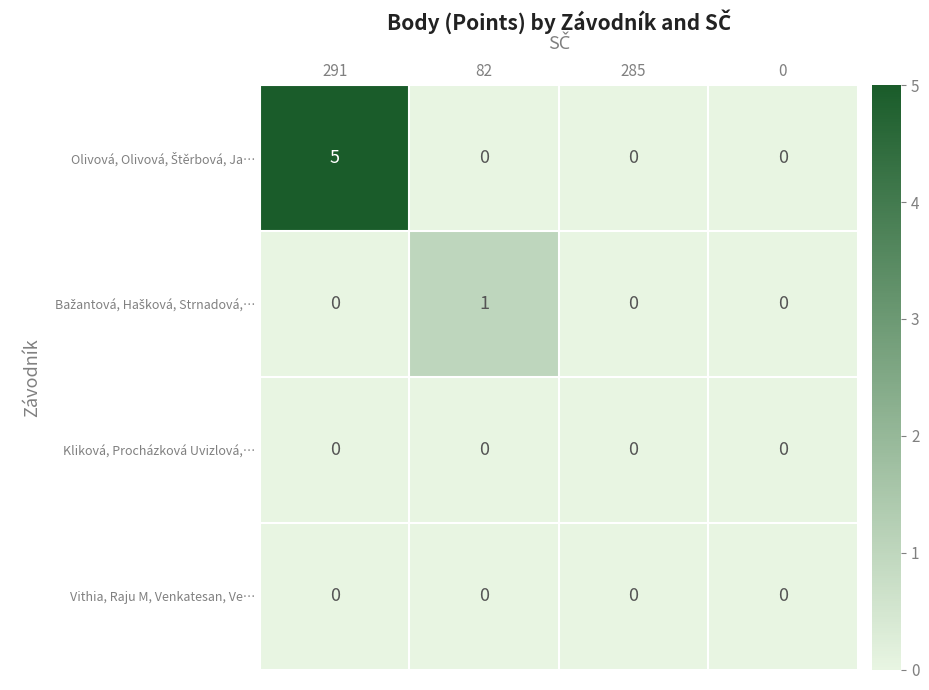

How many distinct data groups are displayed?

4